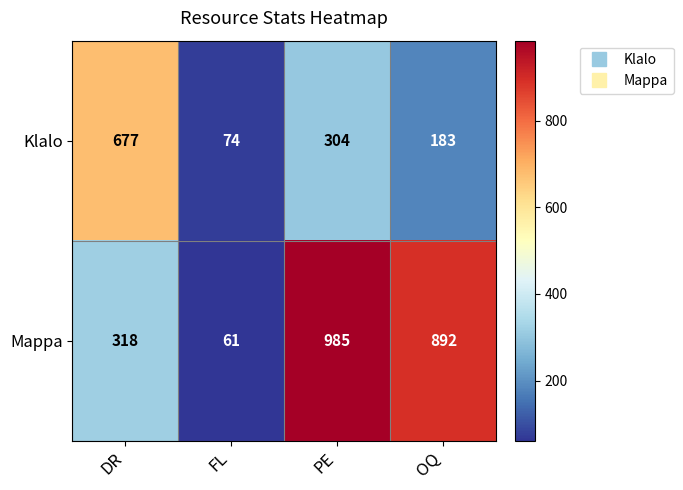

At which category does the chart reach its peak across all series?

PE